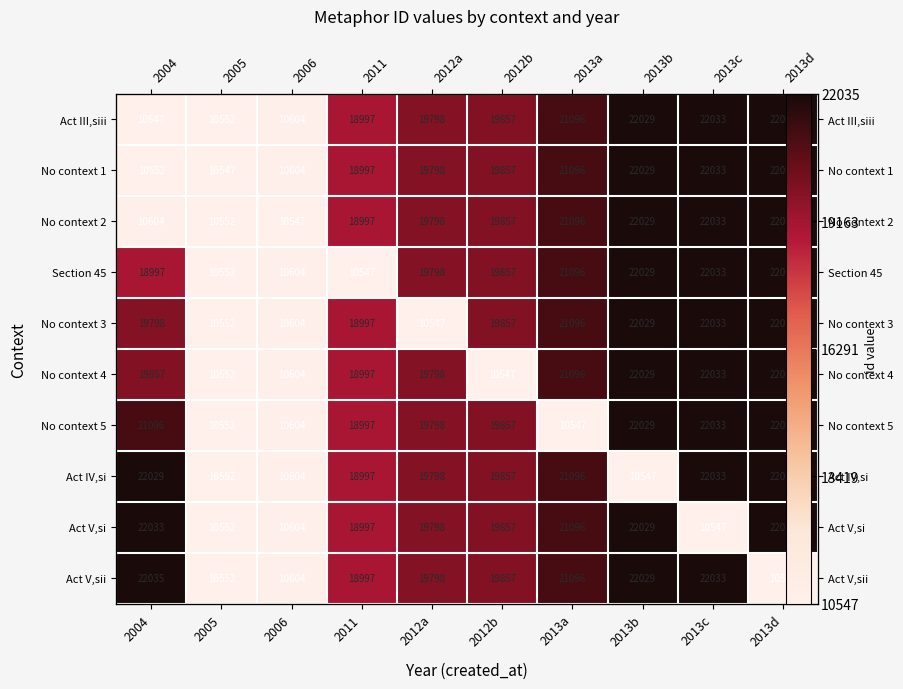

What is the sum of all Section 45 values?

177548